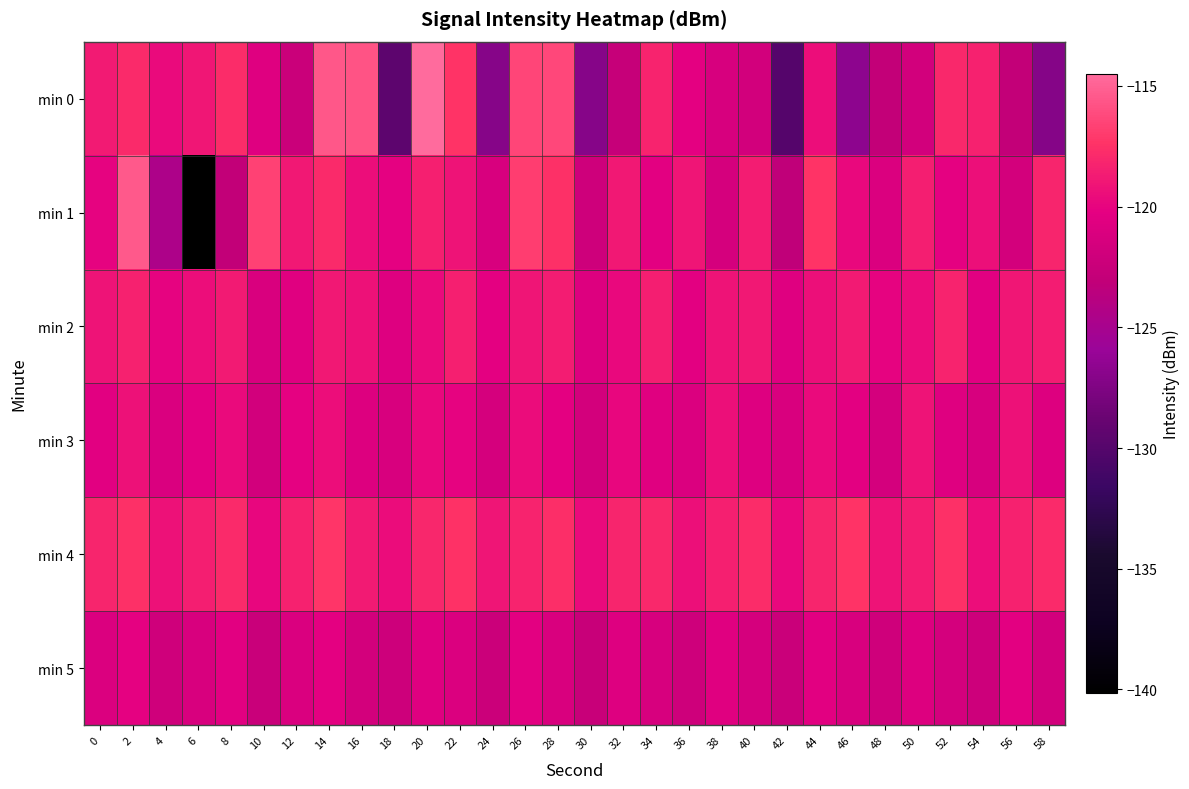

Between 26 and 38, which series saw the biggest shift?

min 0